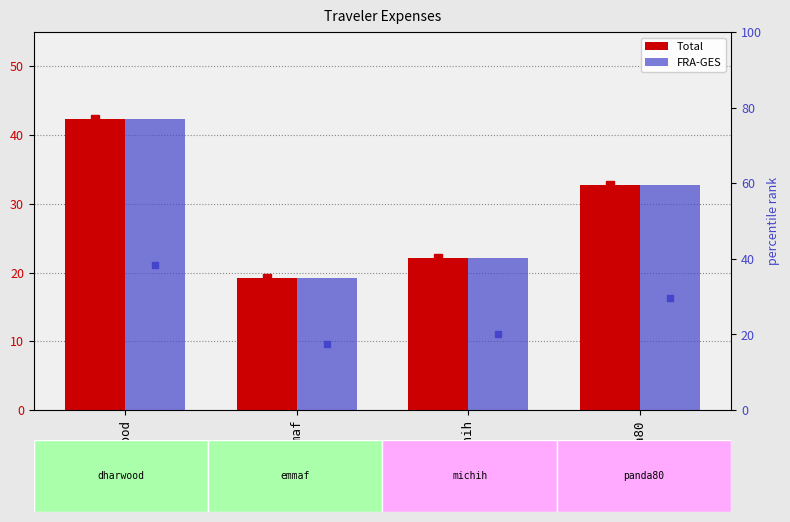

How many values in the FRA-GES series are below 32?

2